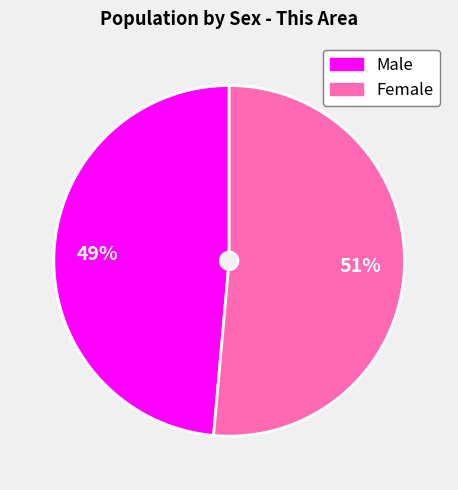

How many slices are in this pie chart?

2